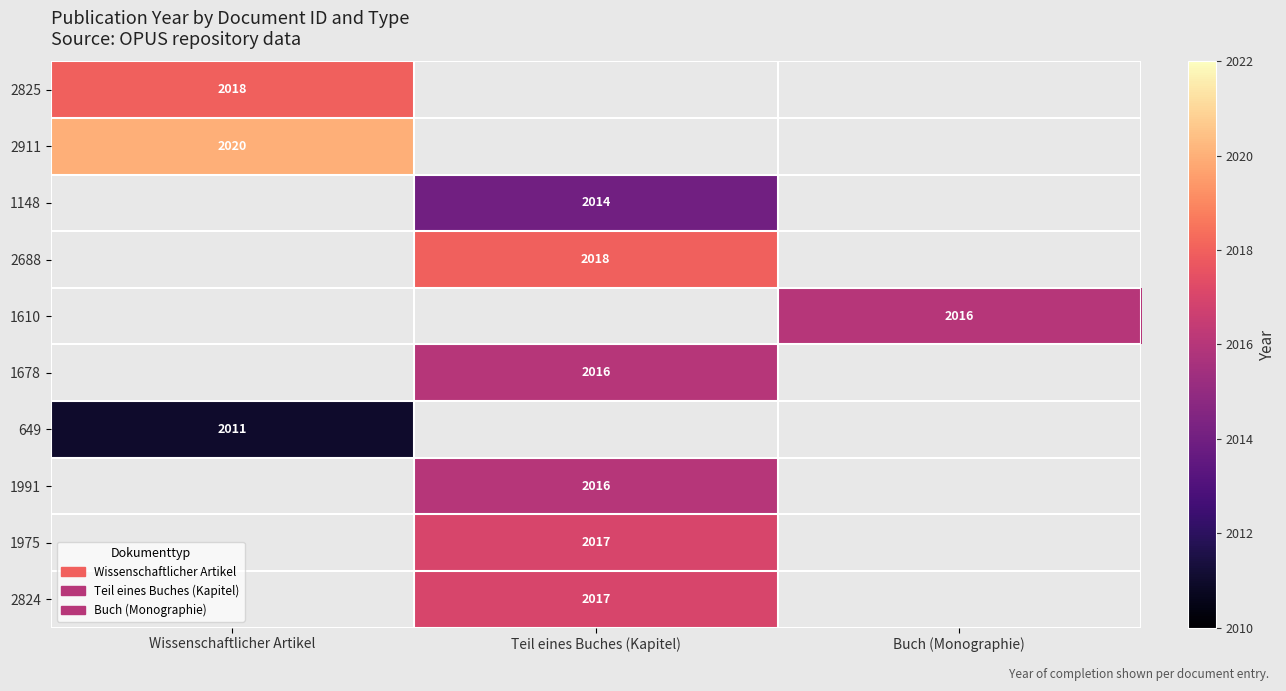

What is the smallest value displayed?

2011.0